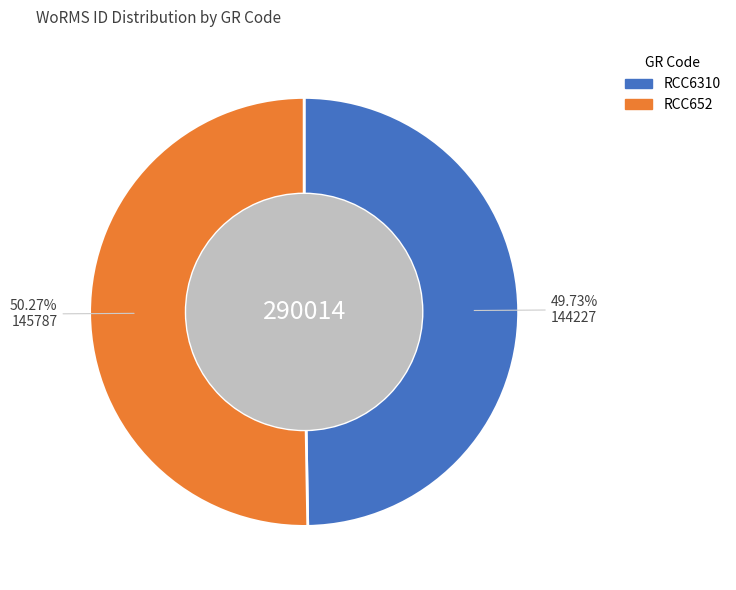

How many segments does this pie chart have?

2